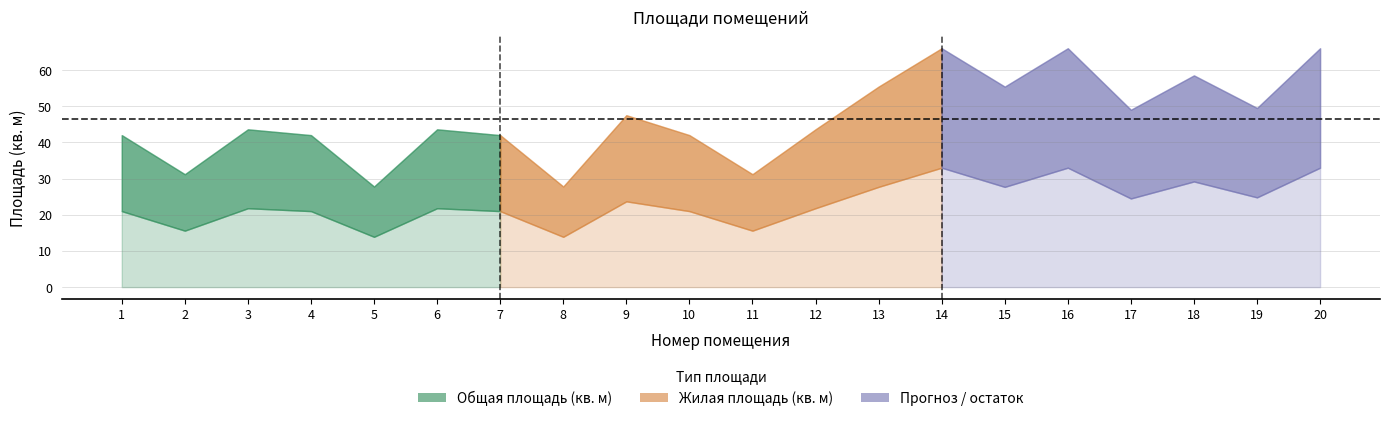

Which has a higher value, 18 or 3?

18